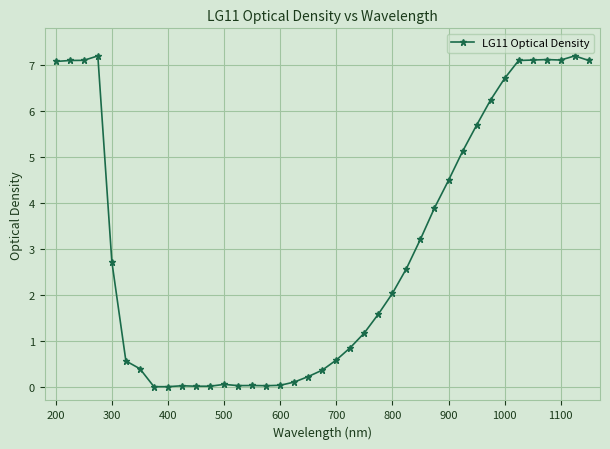

What is the difference between the maximum and minimum values?

7.2